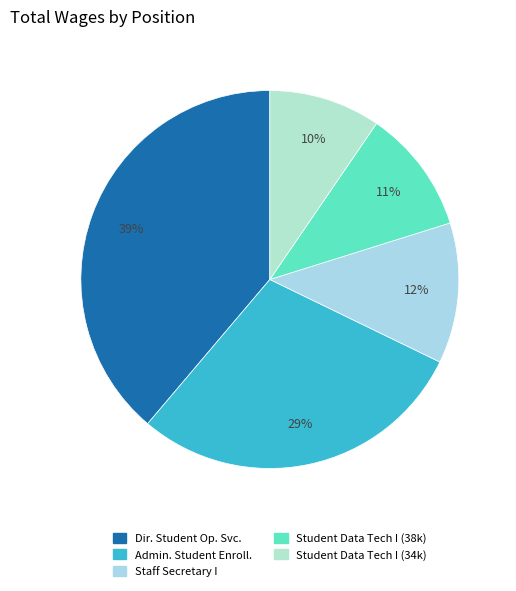

How many slices are in this pie chart?

5